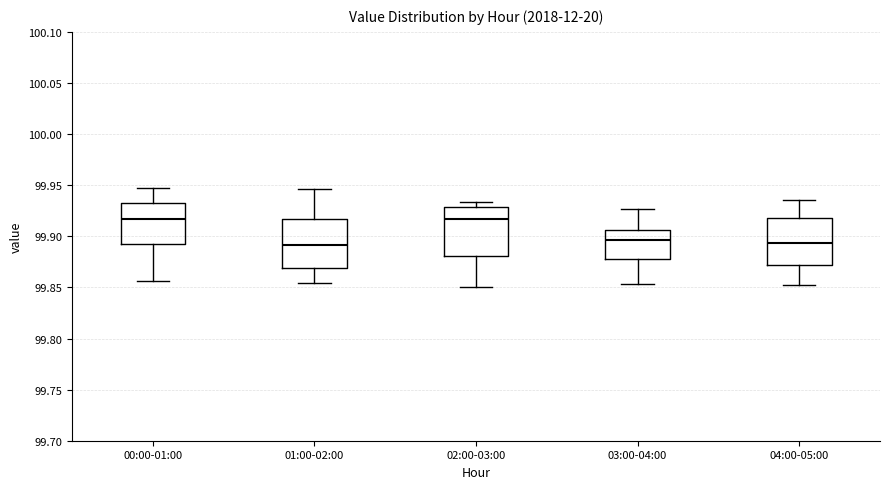

Reading left to right, transcribe this box plot: for each box, give where its median line is, the range the box spans, and where its two whiskers end, as read against the y-axis. The values are not printed on the chart, so give them approximately, as read against the axis.

00:00-01:00: median 99.915, box 99.890 to 99.930, whiskers 99.855 to 99.950
01:00-02:00: median 99.890, box 99.870 to 99.915, whiskers 99.855 to 99.945
02:00-03:00: median 99.915, box 99.880 to 99.930, whiskers 99.850 to 99.935
03:00-04:00: median 99.895, box 99.880 to 99.905, whiskers 99.855 to 99.925
04:00-05:00: median 99.895, box 99.870 to 99.920, whiskers 99.850 to 99.935